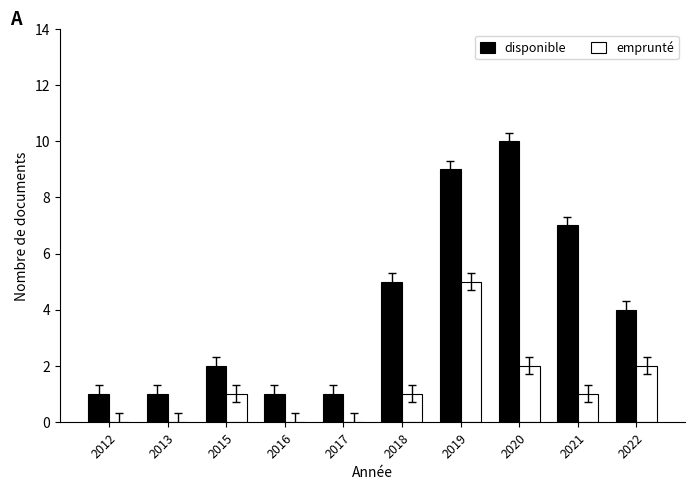

Which series has the widest spread of values?

disponible